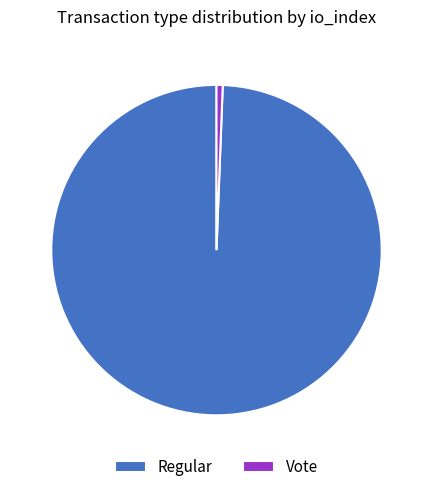

Approximately how many times larger is the value at Regular compared to Vote?

164.7